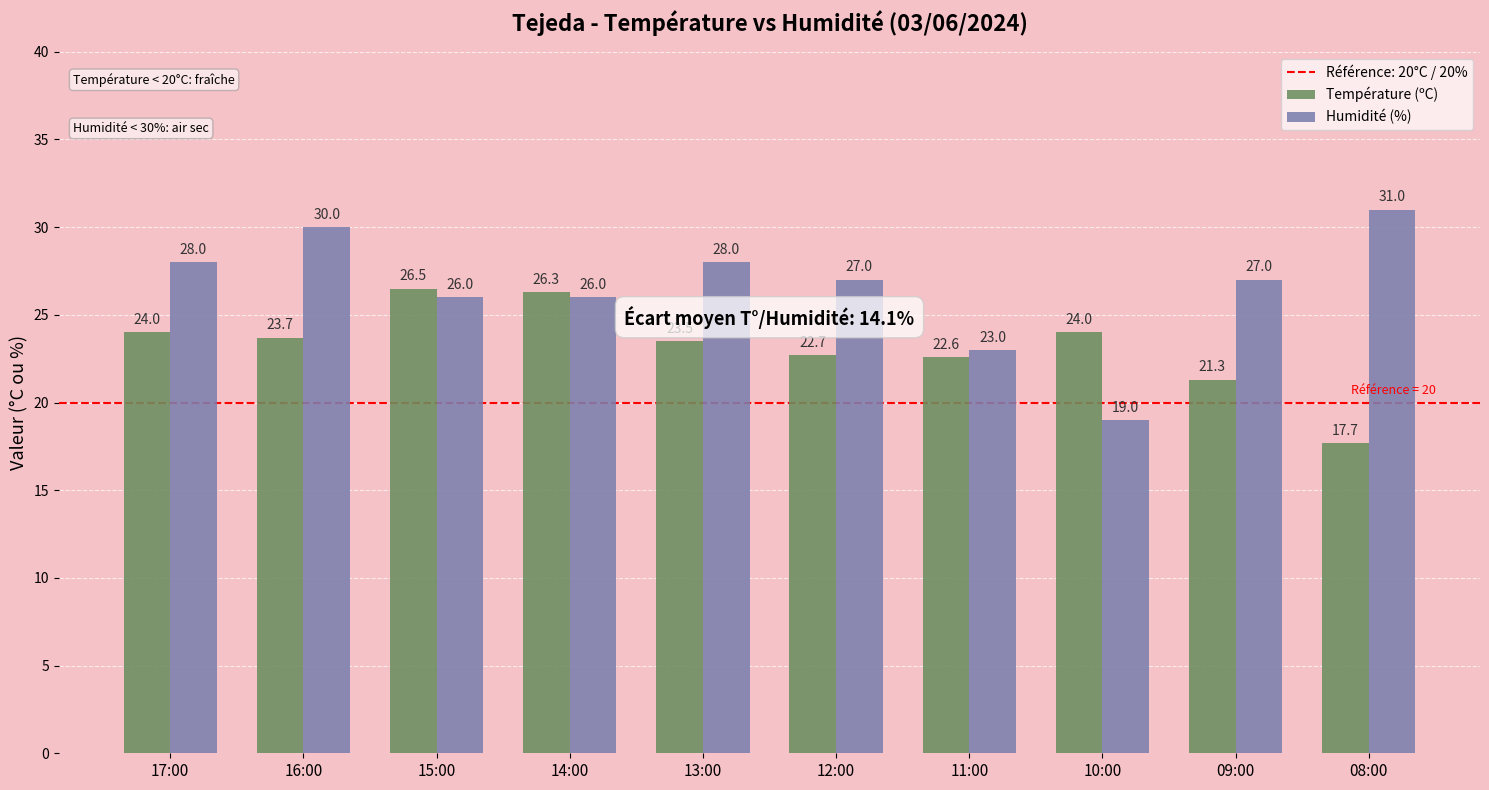

Reading left to right, transcribe all the data shown in this chart.

Température (ºC): 17:00=24.0	16:00=23.7	15:00=26.5	14:00=26.3	13:00=23.5	12:00=22.7	11:00=22.6	10:00=24.0	09:00=21.3	08:00=17.7
Humidité (%): 17:00=28.0	16:00=30.0	15:00=26.0	14:00=26.0	13:00=28.0	12:00=27.0	11:00=23.0	10:00=19.0	09:00=27.0	08:00=31.0